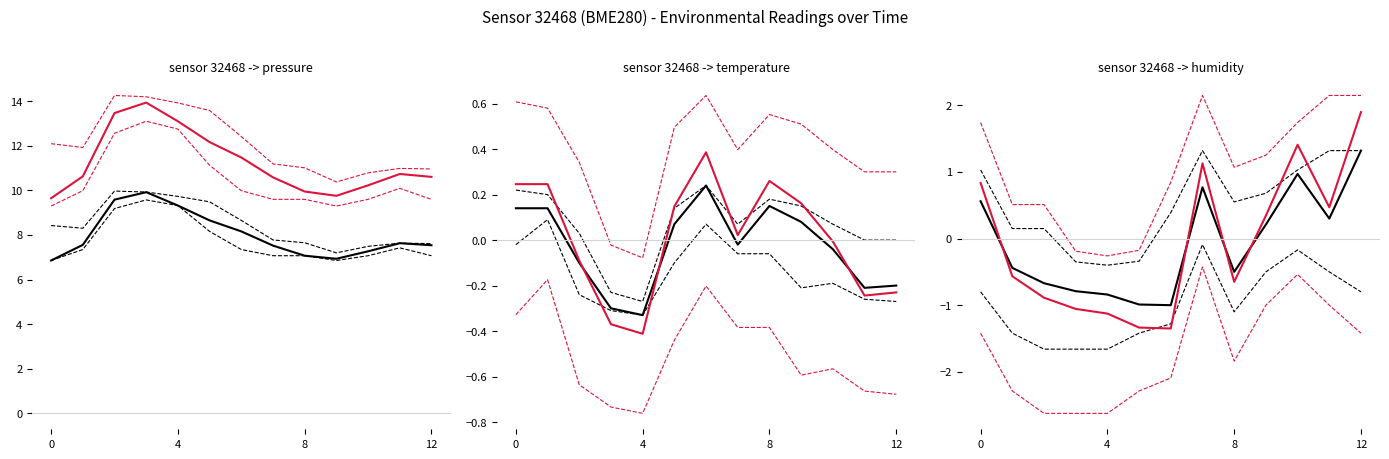

The value of alt_mean at 12 is 1.9. True or false?

True